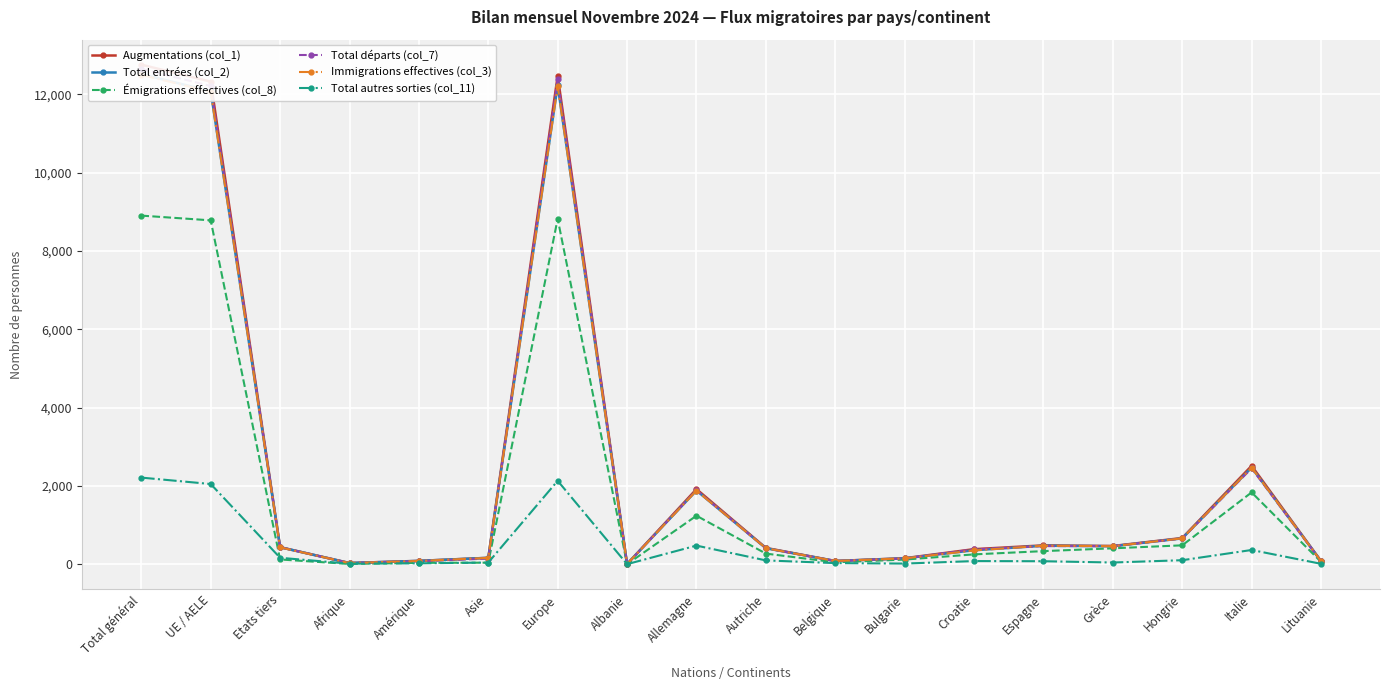

True or false: Total autres sorties (col_11) and Total entrées (col_2) cross at least once.

False